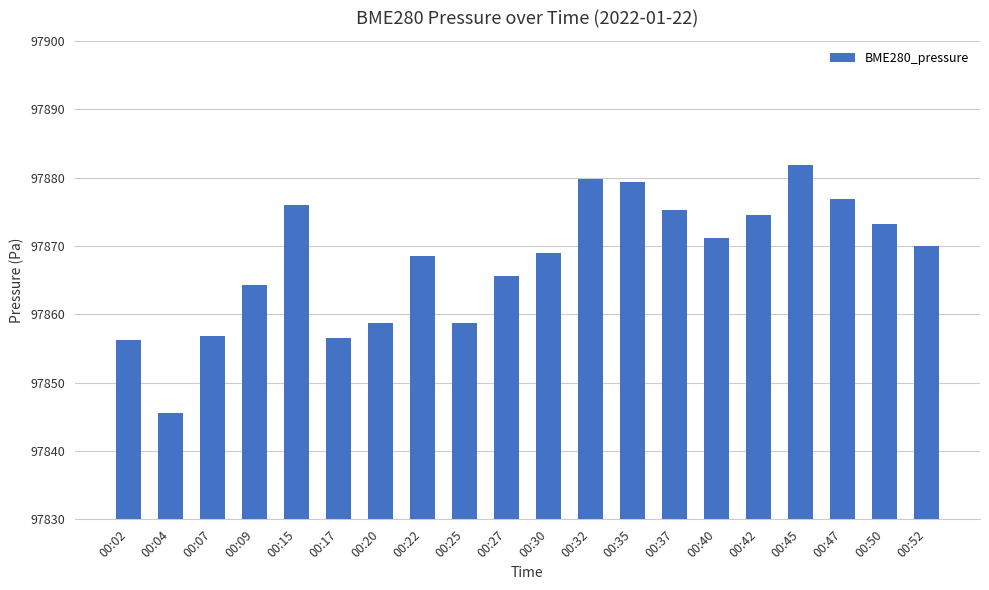

The chart shows a value of 97856.2 at 00:02. True or false?

True